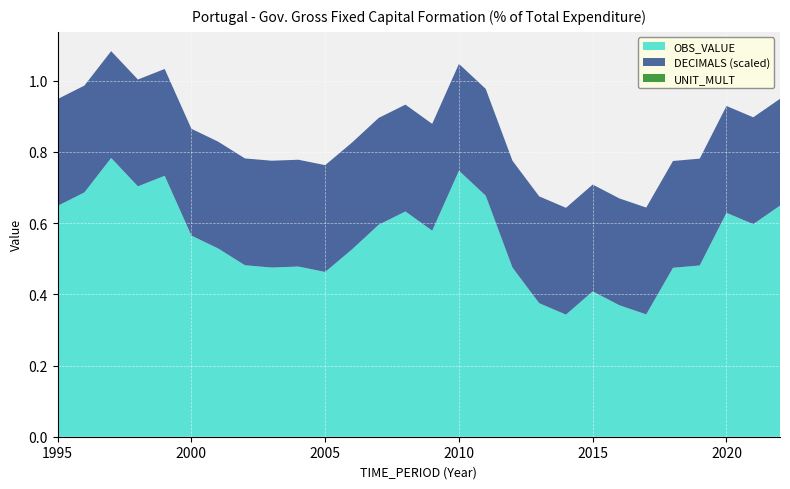

Reading left to right, transcribe all the data shown in this chart.

OBS_VALUE: 0.6	0.7	0.8	0.7	0.7	0.6	0.5	0.5	0.5	0.5	0.5	0.5	0.6	0.6	0.6	0.7	0.7	0.5	0.4	0.3	0.4	0.4	0.3	0.5	0.5	0.6	0.6	0.6
DECIMALS: 3.0	3.0	3.0	3.0	3.0	3.0	3.0	3.0	3.0	3.0	3.0	3.0	3.0	3.0	3.0	3.0	3.0	3.0	3.0	3.0	3.0	3.0	3.0	3.0	3.0	3.0	3.0	3.0
UNIT_MULT: 0.0	0.0	0.0	0.0	0.0	0.0	0.0	0.0	0.0	0.0	0.0	0.0	0.0	0.0	0.0	0.0	0.0	0.0	0.0	0.0	0.0	0.0	0.0	0.0	0.0	0.0	0.0	0.0